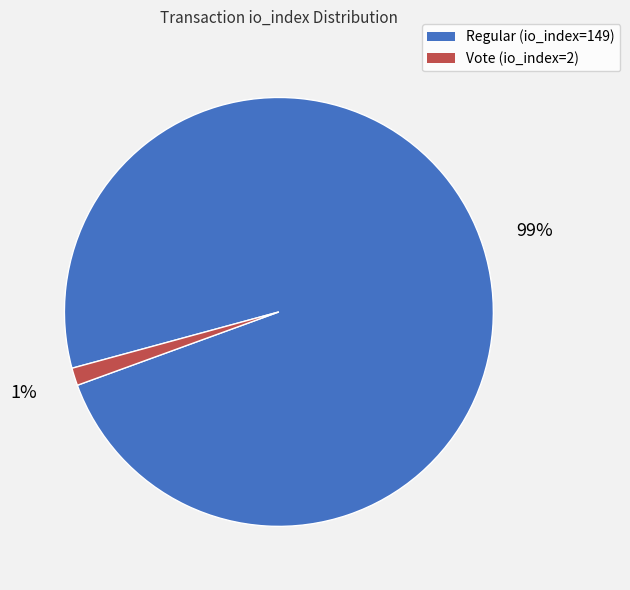

To the nearest percent, what percentage of the pie is Regular (io_index=149)?

99%